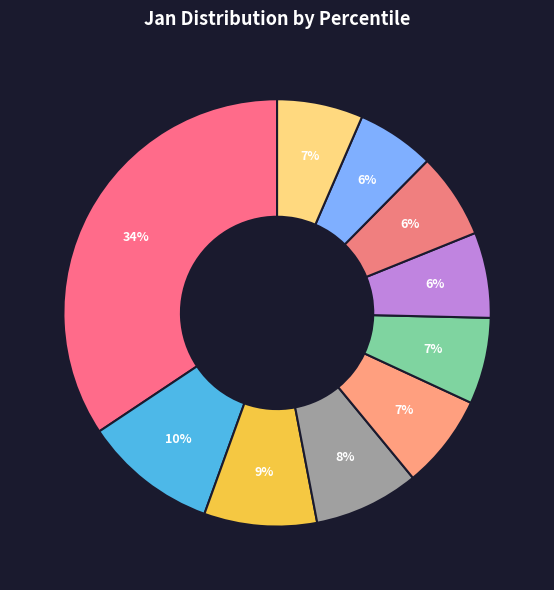

How many segments does this pie chart have?

10